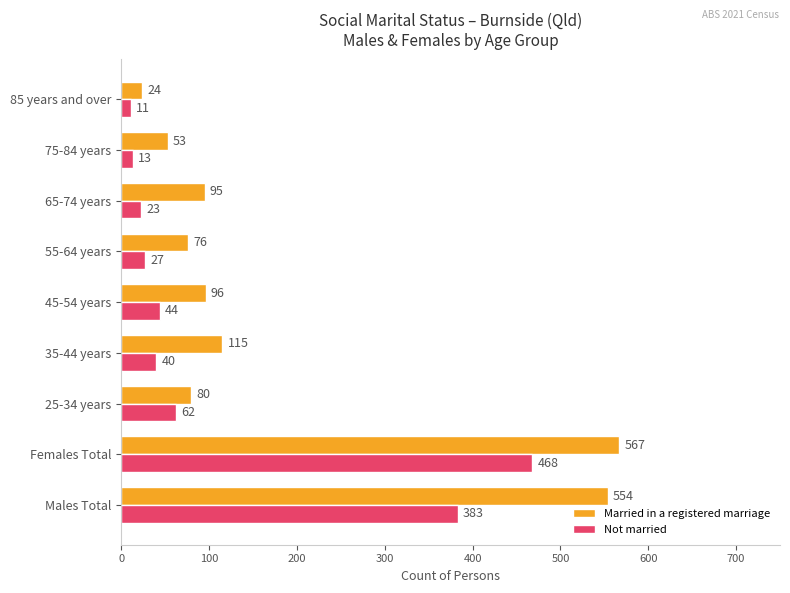

Which category has the lowest value in the Married in a registered marriage series?

85 years and over